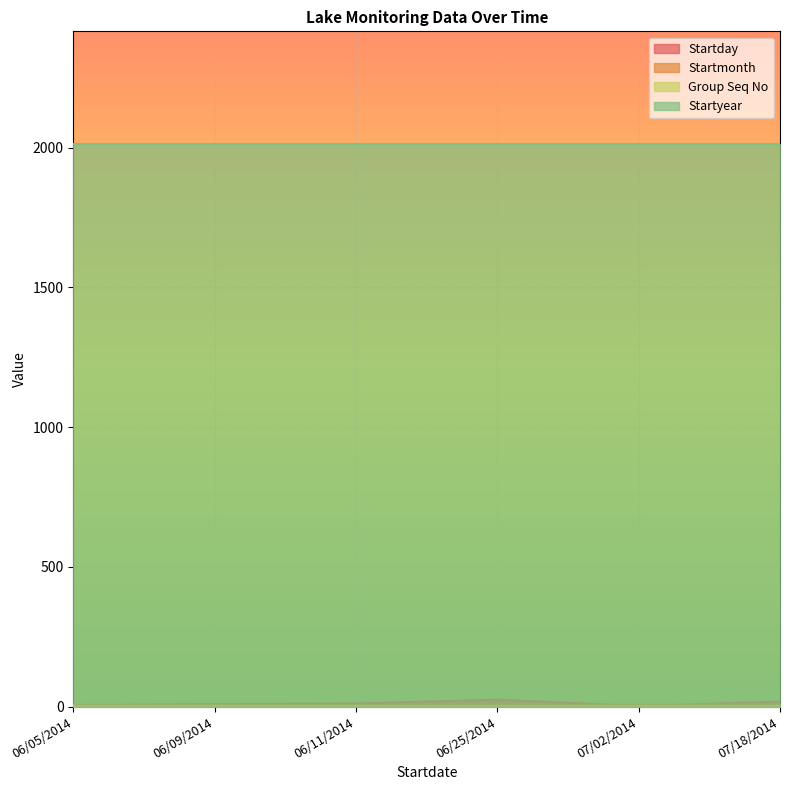

How many values in the Startday series exceed 11?

2